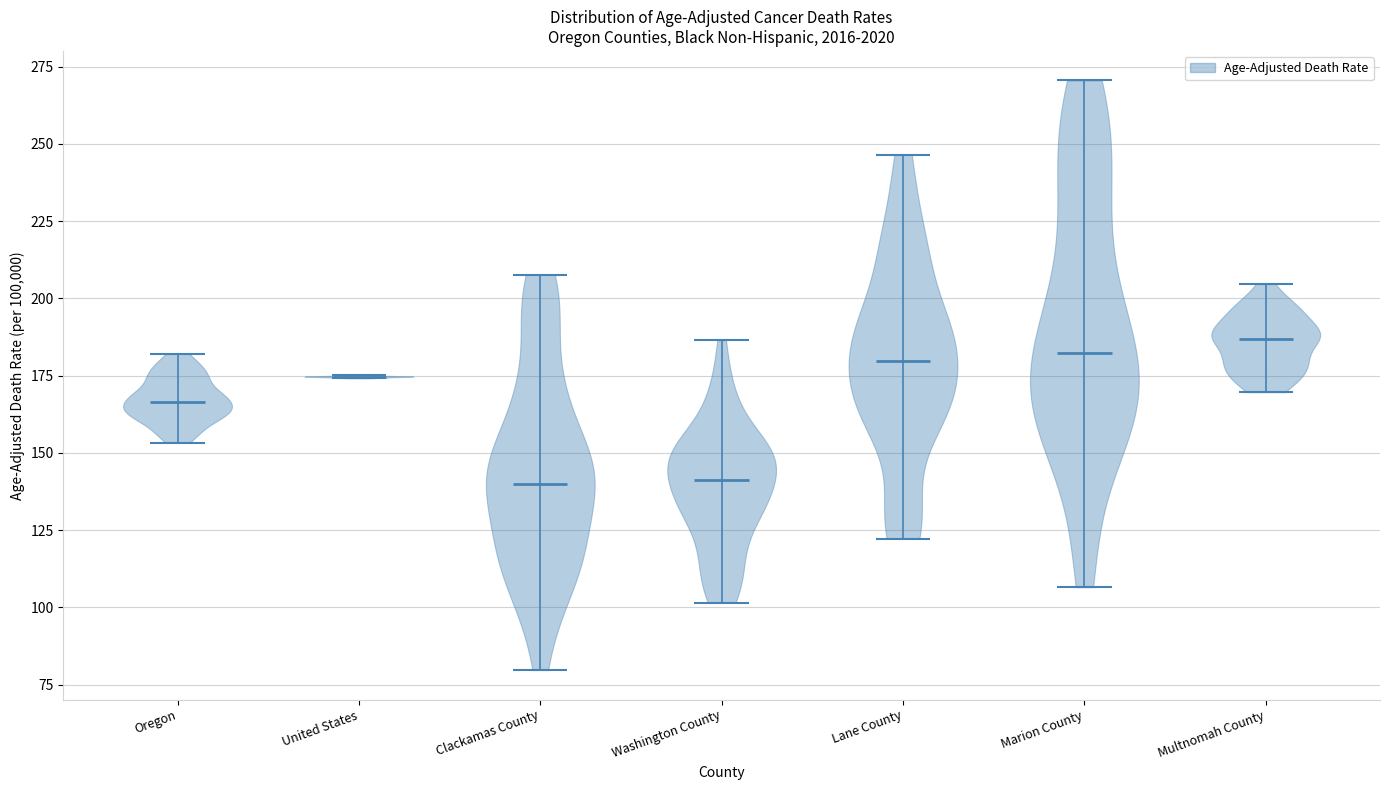

What is the highest point the violin for Lane County reaches on the y-axis? The values are not printed on the chart, so give them approximately, as read against the axis.

245